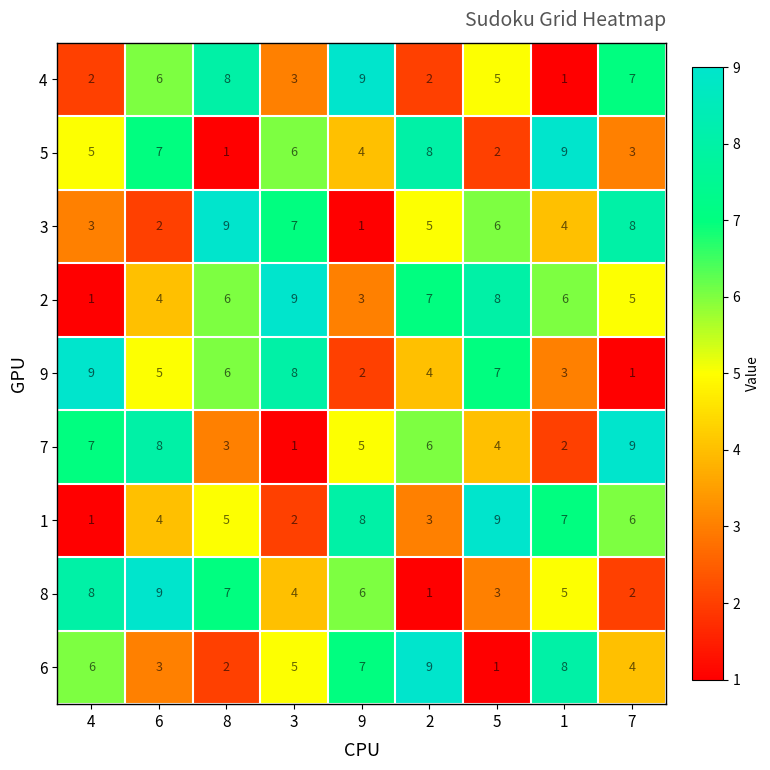

At which category is the sum across all series the highest?

6